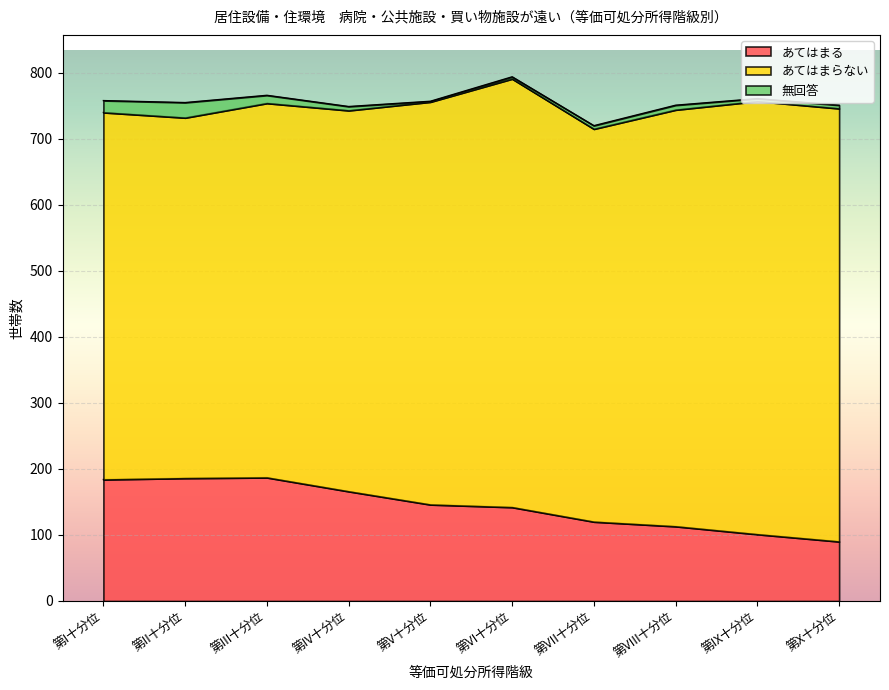

At which category is the sum across all series the highest?

第VI十分位